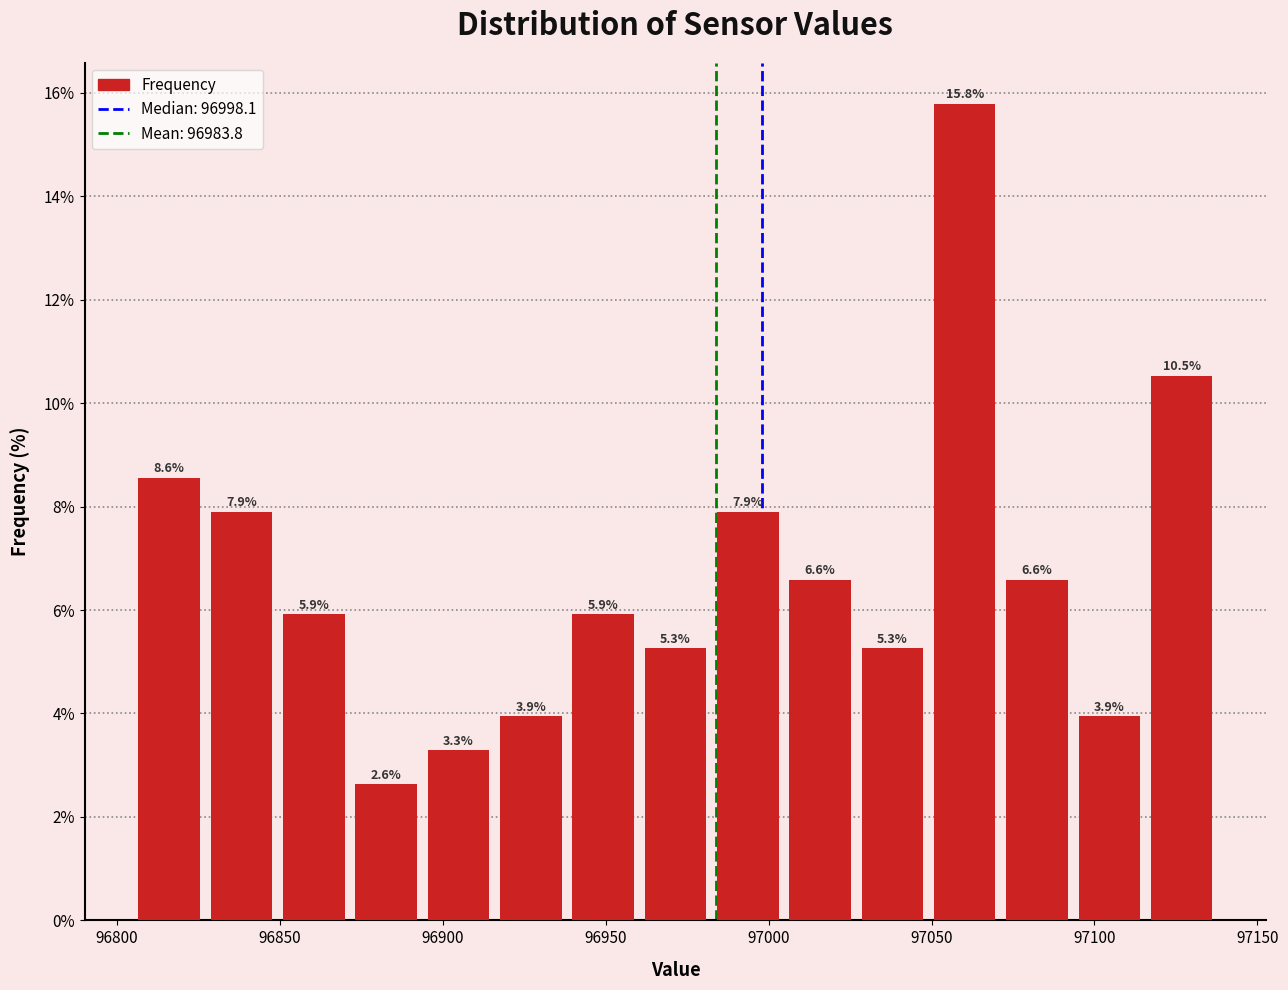

Reading left to right, list every bar in this chart as the range it spans on the x-axis followed by its height. The bar edges are not printed on the chart, so give them approximately, as read against the axis.

96805 to 96825: 8.6
96825 to 96850: 7.9
96850 to 96870: 5.9
96870 to 96895: 2.6
96895 to 96915: 3.3
96915 to 96940: 3.9
96940 to 96960: 5.9
96960 to 96985: 5.3
96985 to 97005: 7.9
97005 to 97025: 6.6
97025 to 97050: 5.3
97050 to 97070: 15.8
97070 to 97095: 6.6
97095 to 97115: 3.9
97115 to 97140: 10.5